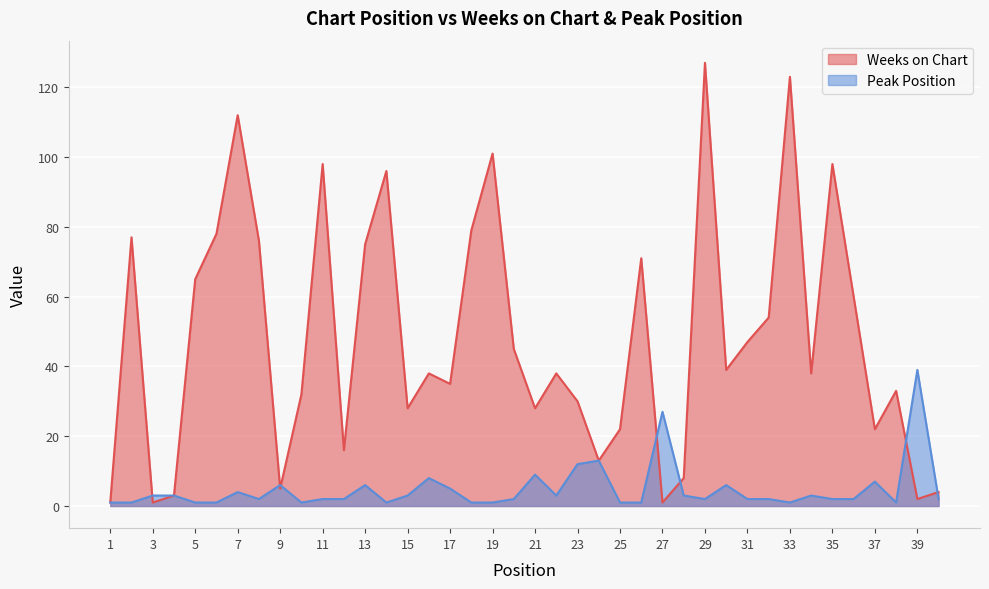

At which label does Weeks on Chart reach its minimum?

1